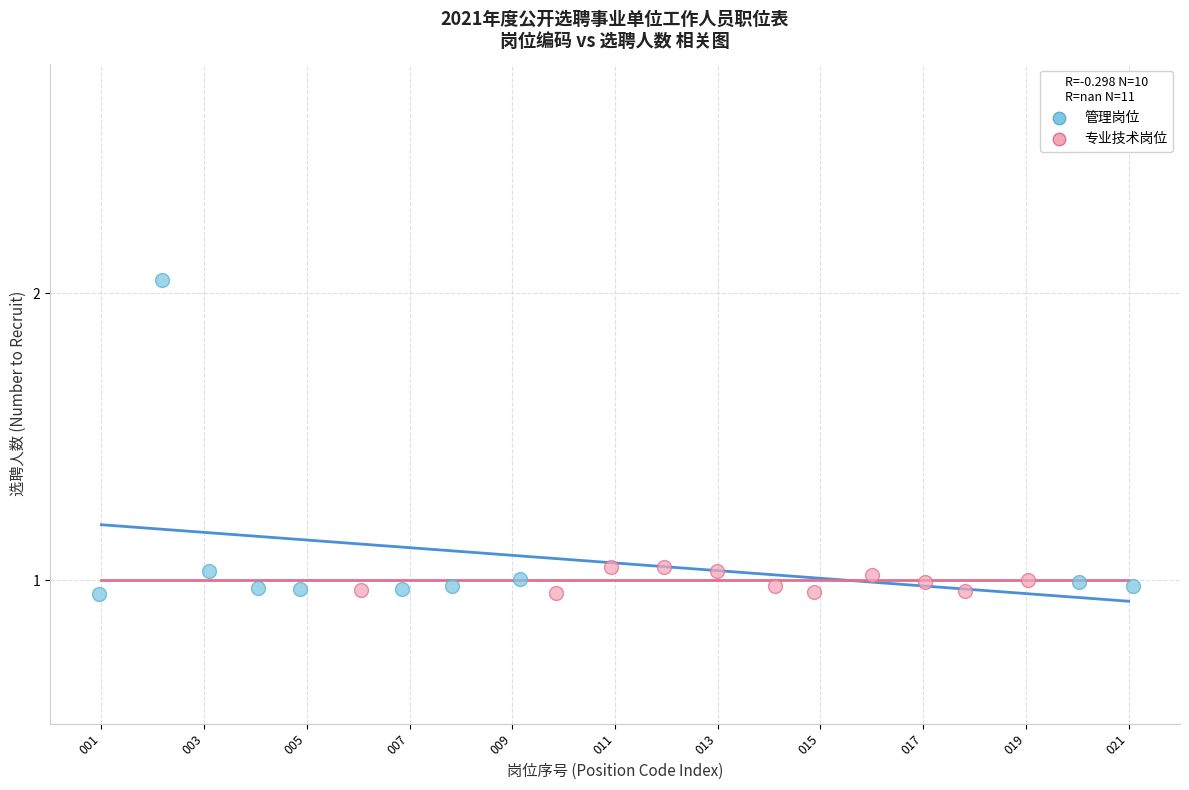

What are all the series names shown in the legend?

管理岗位, 专业技术岗位